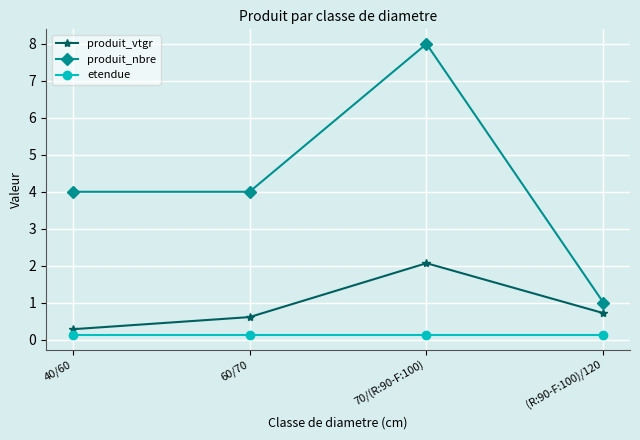

At which category is the sum across all series the highest?

70/(R:90-F:100)